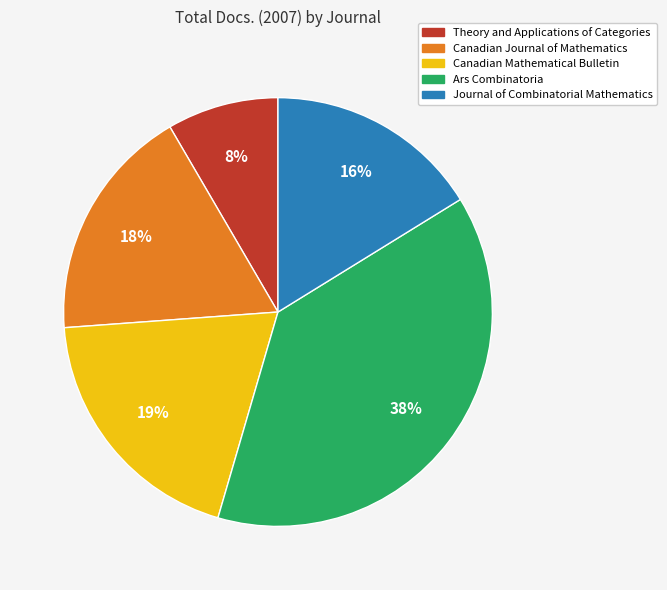

Count the number of slices in the pie.

5